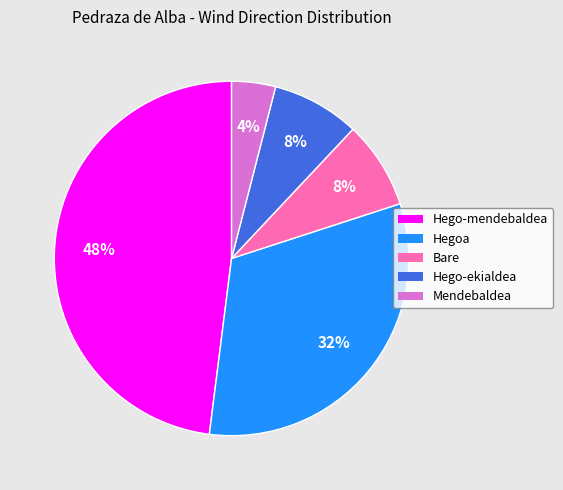

To the nearest percent, what is the difference between the Mendebaldea and Bare slice percentages?

4%